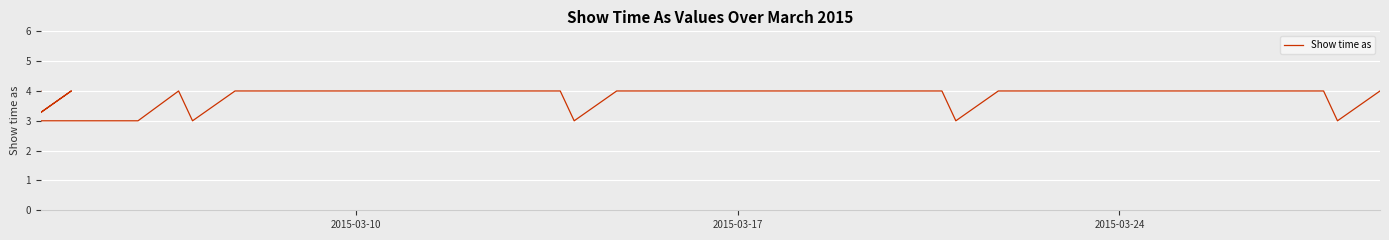

Is it true that the value at 11 is 2?

False